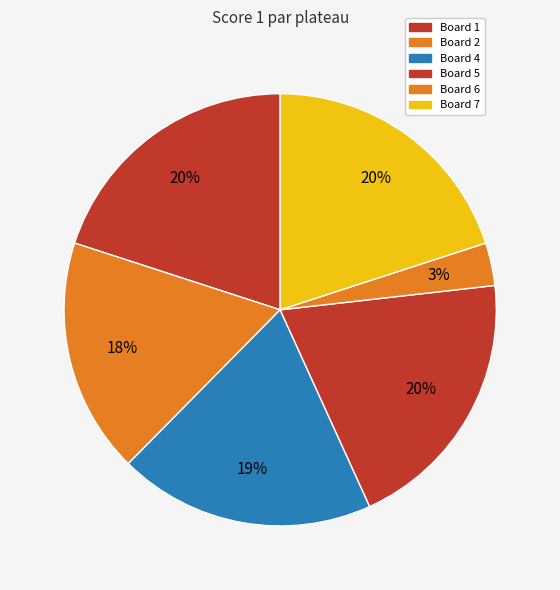

To the nearest percent, what is the difference between the largest and smallest slice percentages?

17%